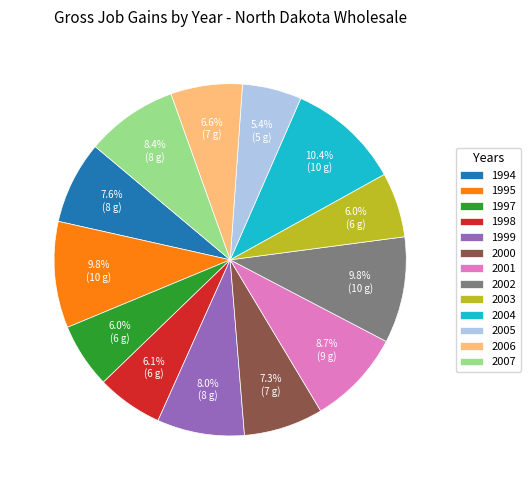

What percentage is the 2004 slice, to the nearest percent?

10%